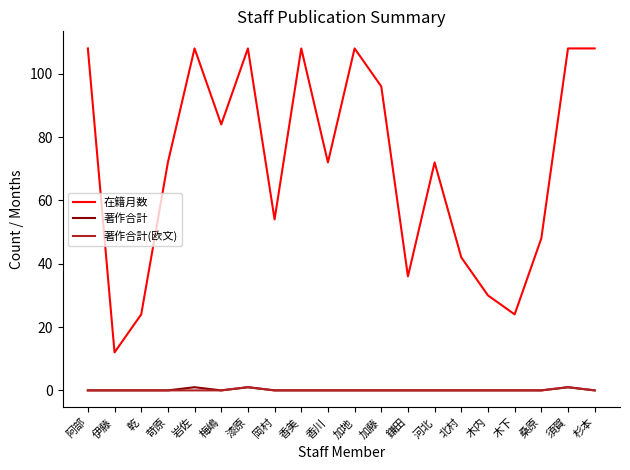

At how many categories does at least one series exceed 45?

14